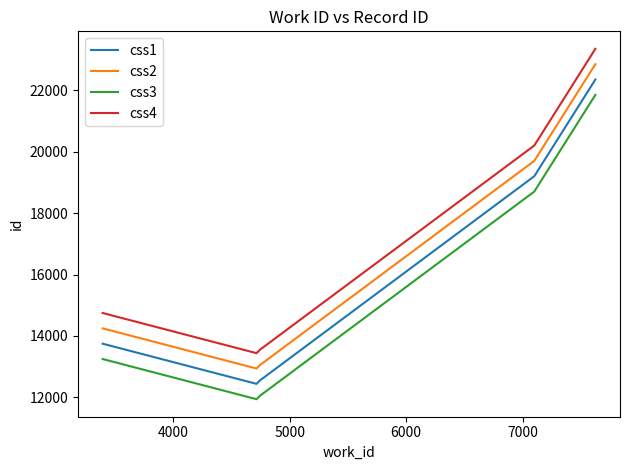

List the series in order of their peak value, lowest first.

css3, css1, css2, css4